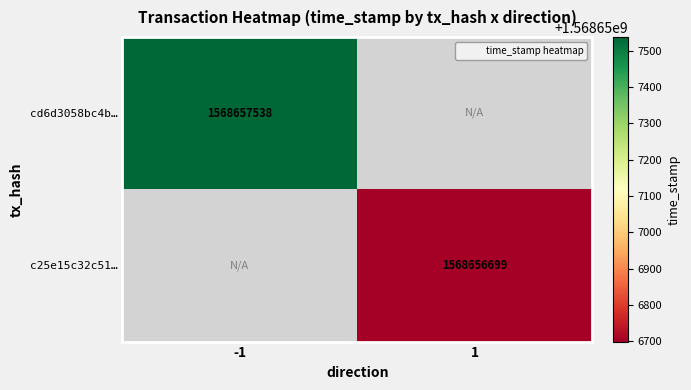

Which series has the largest total across all categories?

cd6d3058bc4bfb7fbd7dfef99fad95a94966bf0